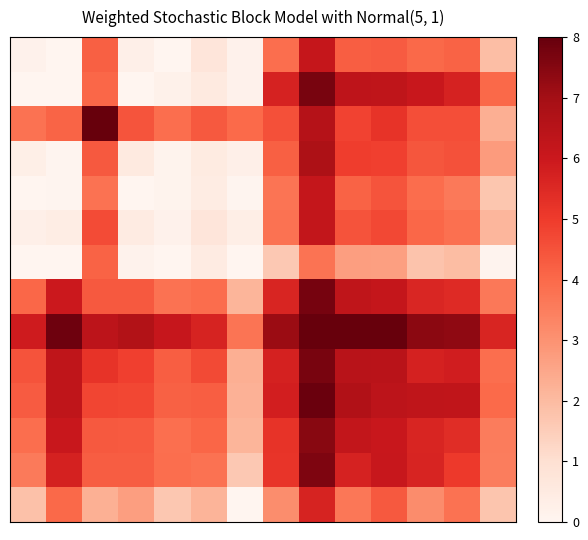

Count the number of data series in this chart.

14